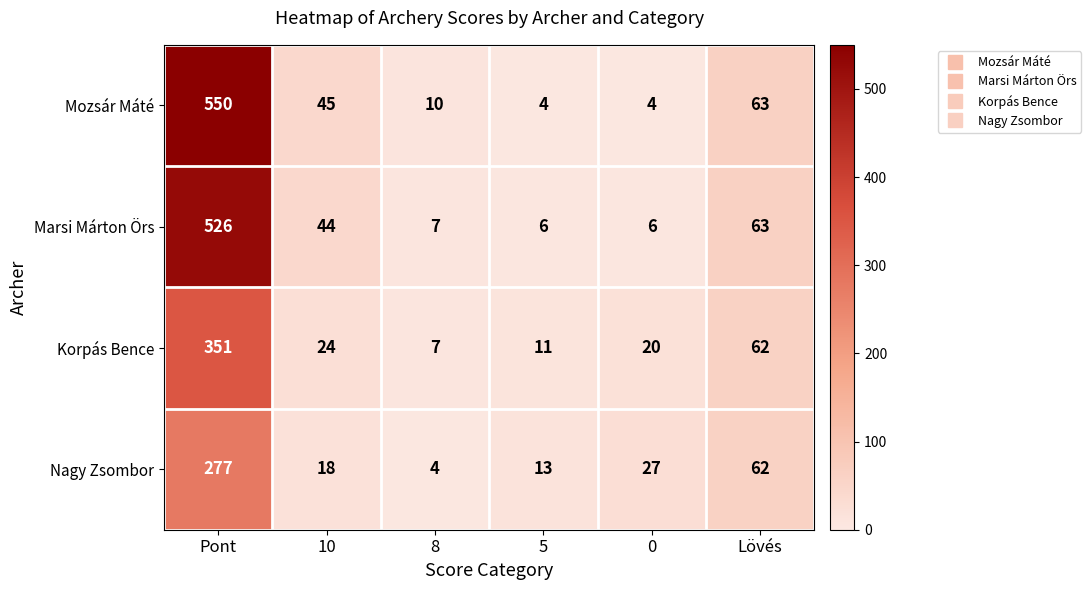

What is the spread (max minus min) of values at Pont?

273